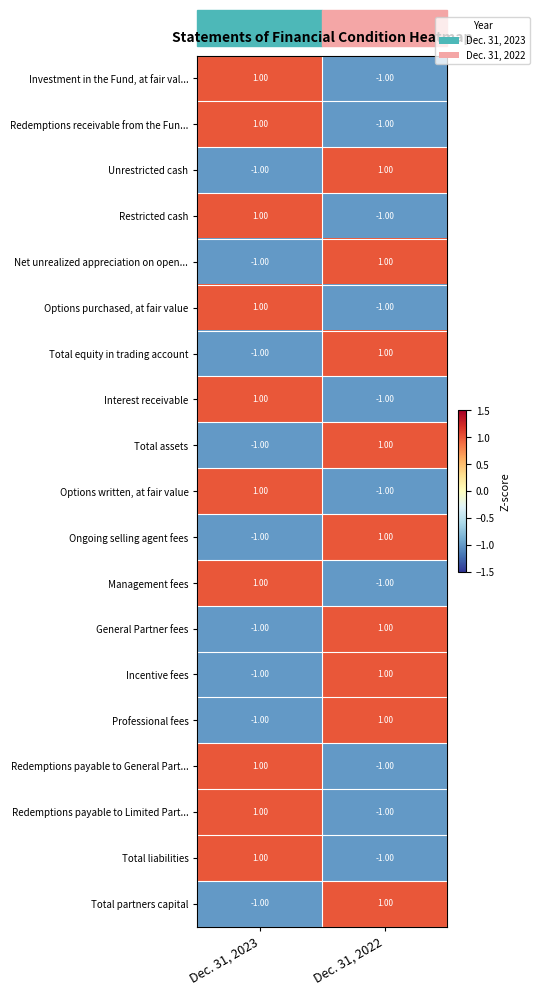

At which category is the sum across all series the highest?

Dec. 31, 2023